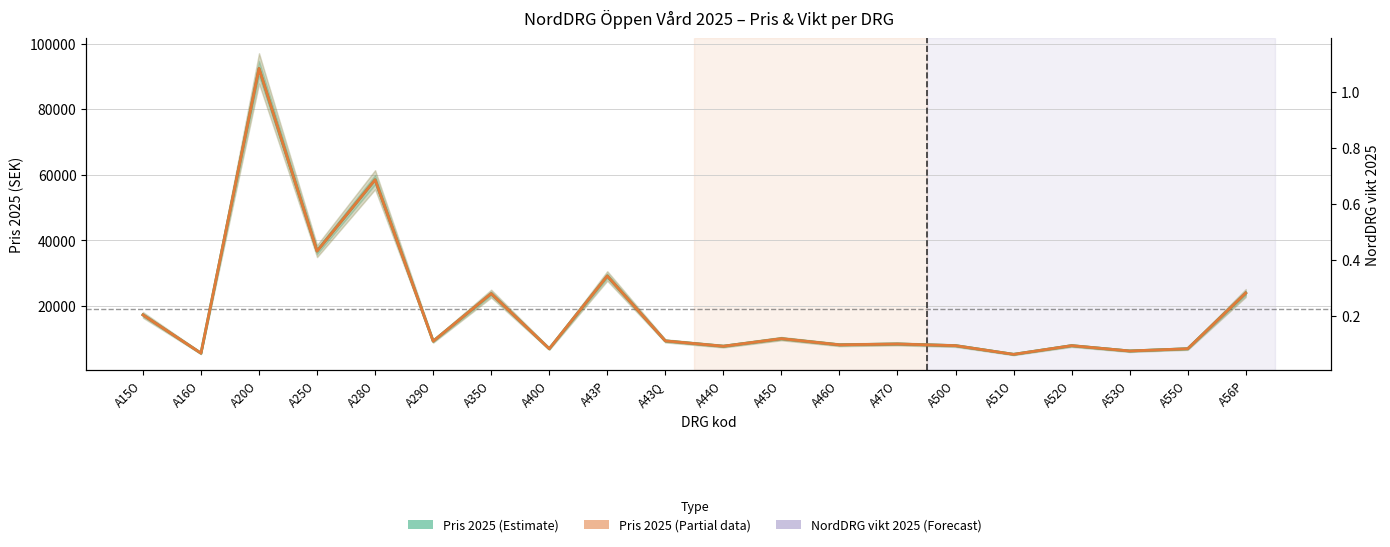

What is the label of the 2nd point from the left?

A16O